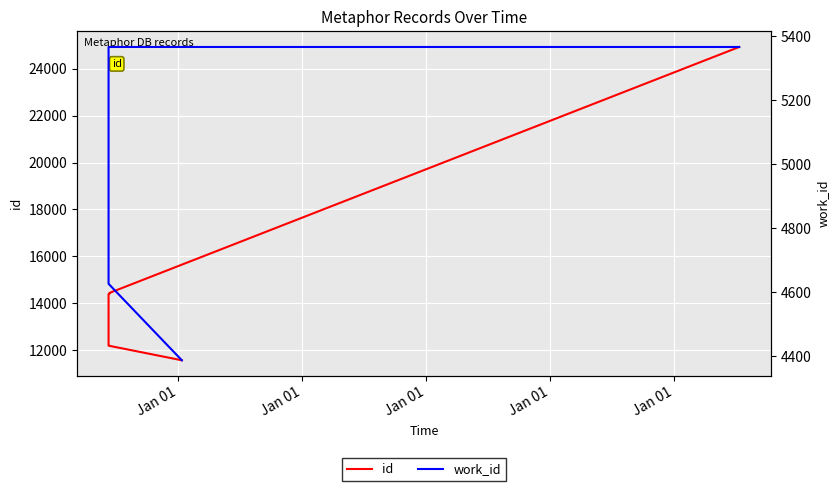

The value of id at Jan 01 is 14382. True or false?

True